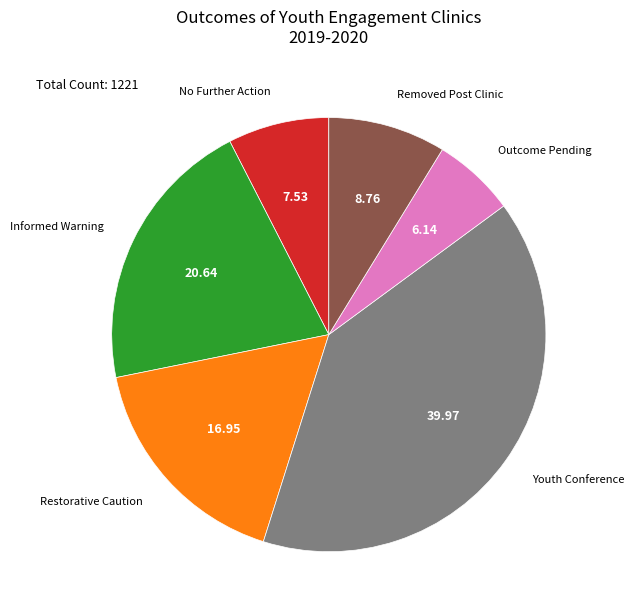

Does any single category account for the majority?

No